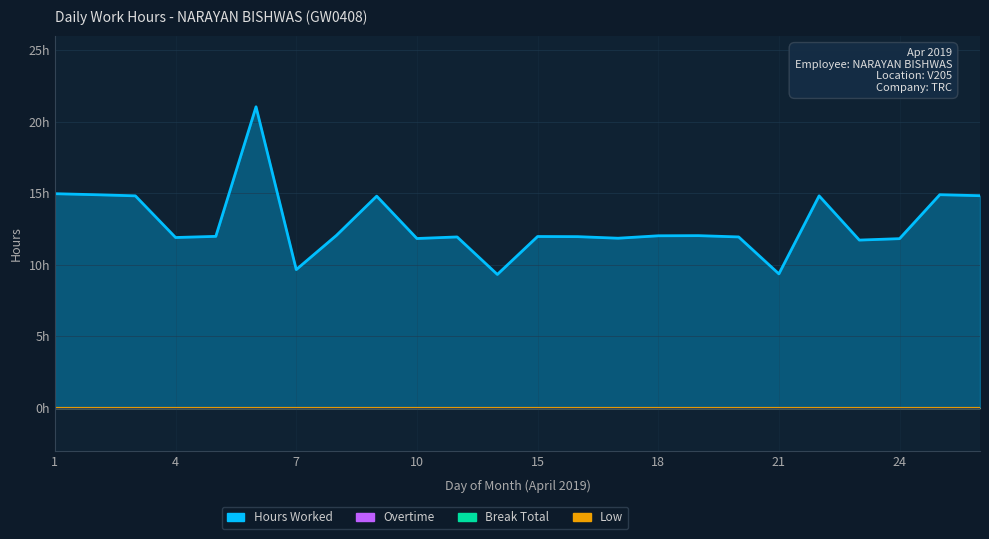

True or false: Low and Break Total cross at least once.

False